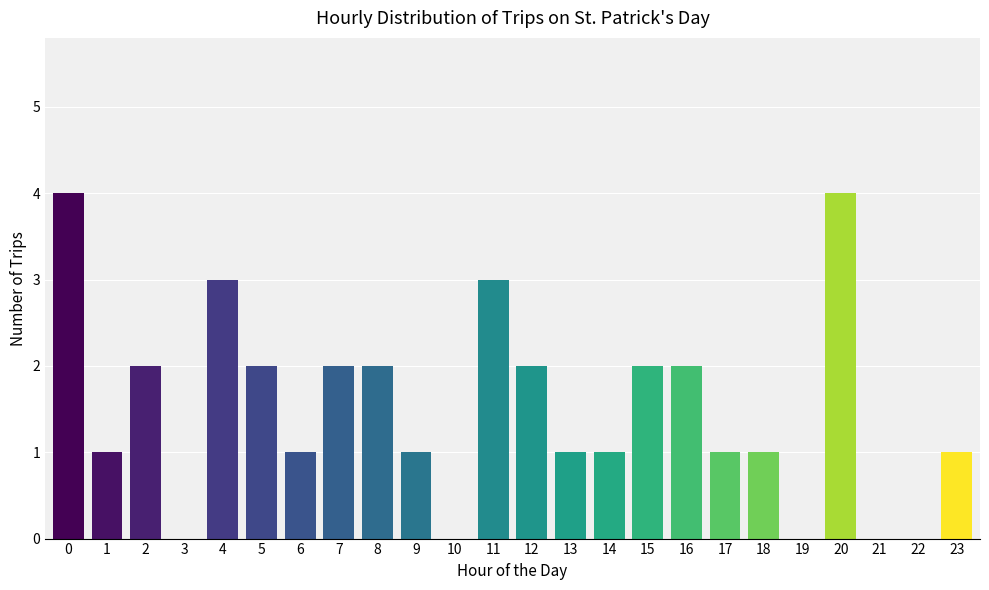

Reading left to right, list all the values displayed in this chart.

0=4	1=1	2=2	3=0	4=3	5=2	6=1	7=2	8=2	9=1	10=0	11=3	12=2	13=1	14=1	15=2	16=2	17=1	18=1	19=0	20=4	21=0	22=0	23=1